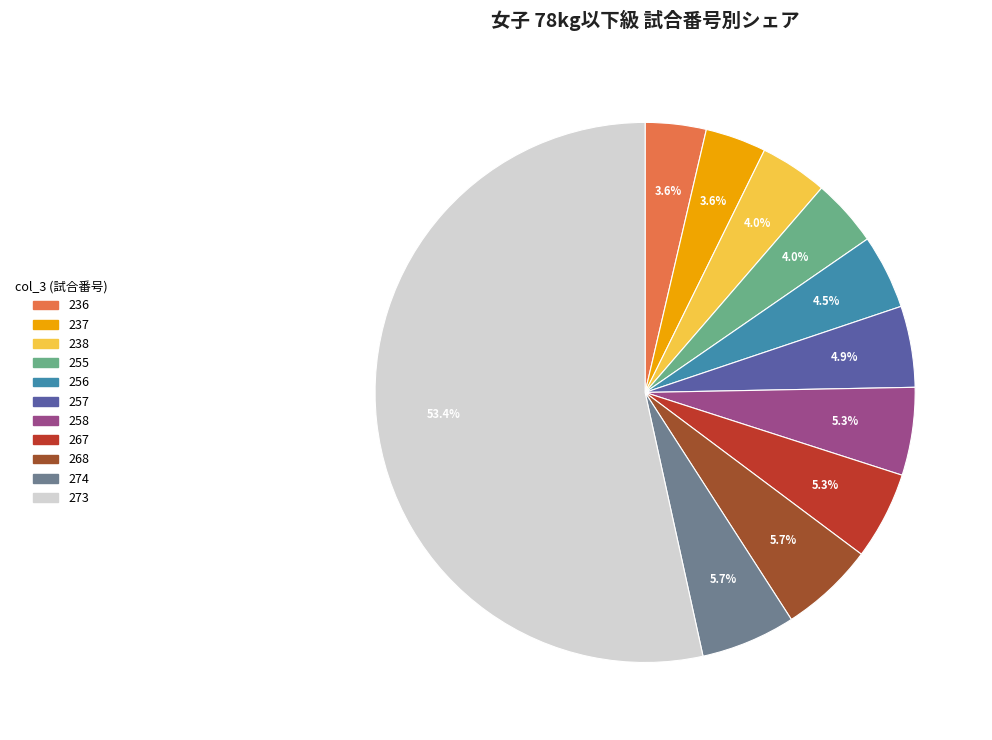

Which category accounts for the majority?

273